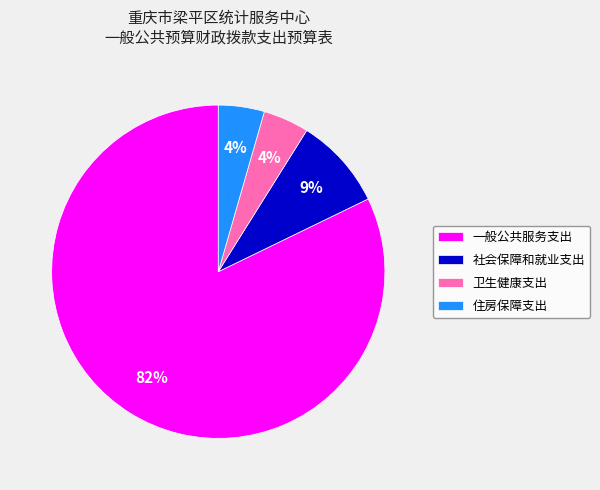

To the nearest percent, what is the average slice percentage?

25%